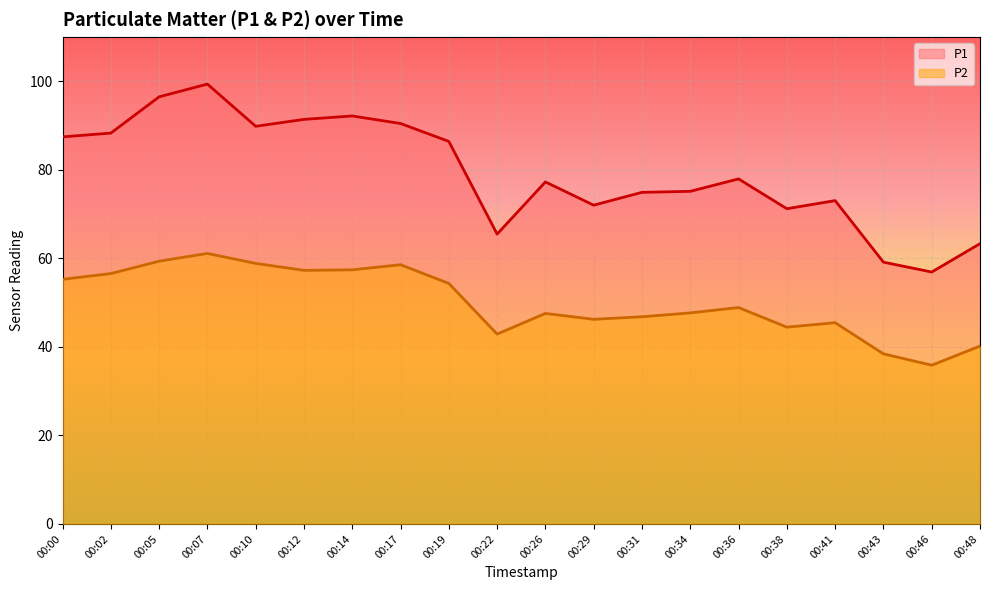

How many interior local peaks does the P1 series have?

5